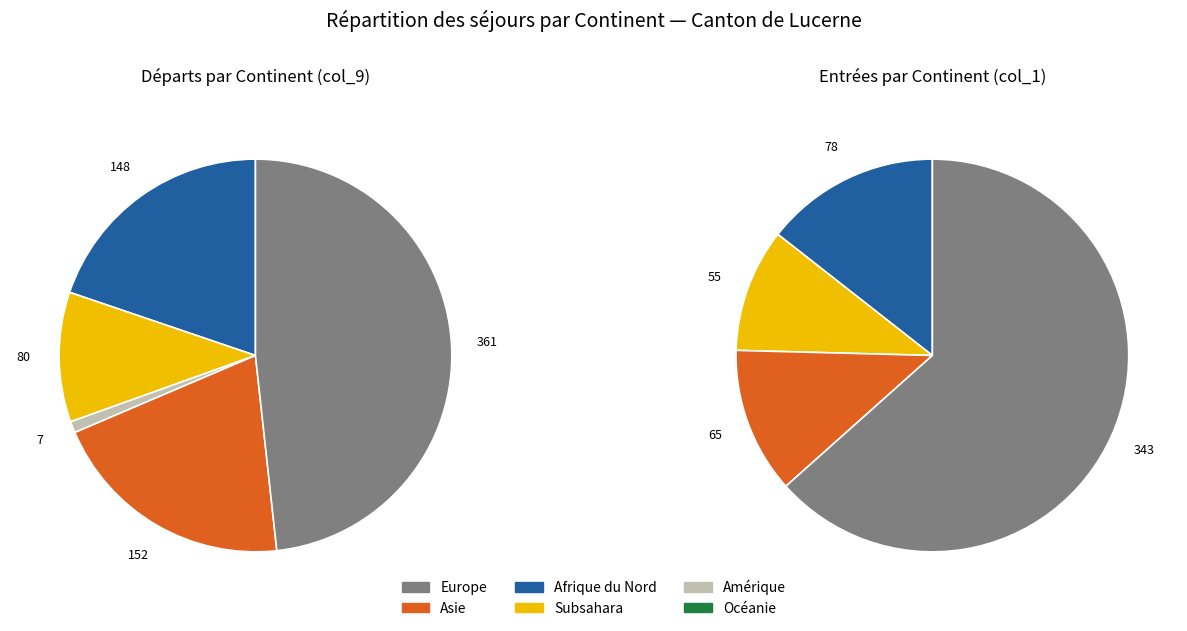

Is there any slice that represents more than half of the pie?

No